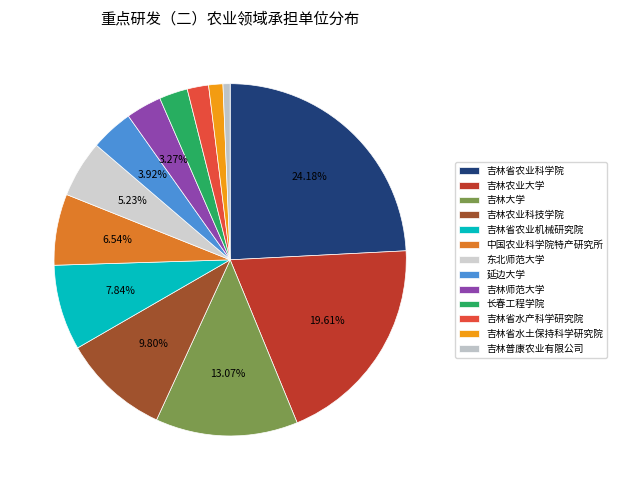

What percentage is the 吉林省水产科学研究院 slice, to the nearest percent?

2%